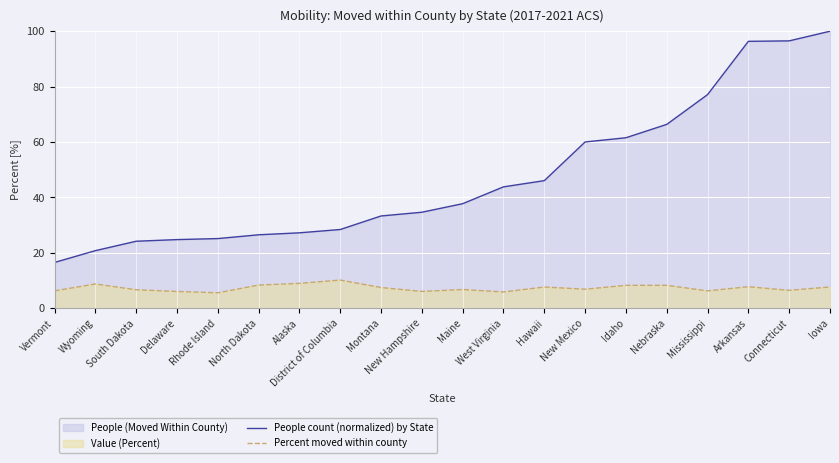

Rank the series at Iowa from highest to lowest value.

People count (normalized) by State, Percent moved within county